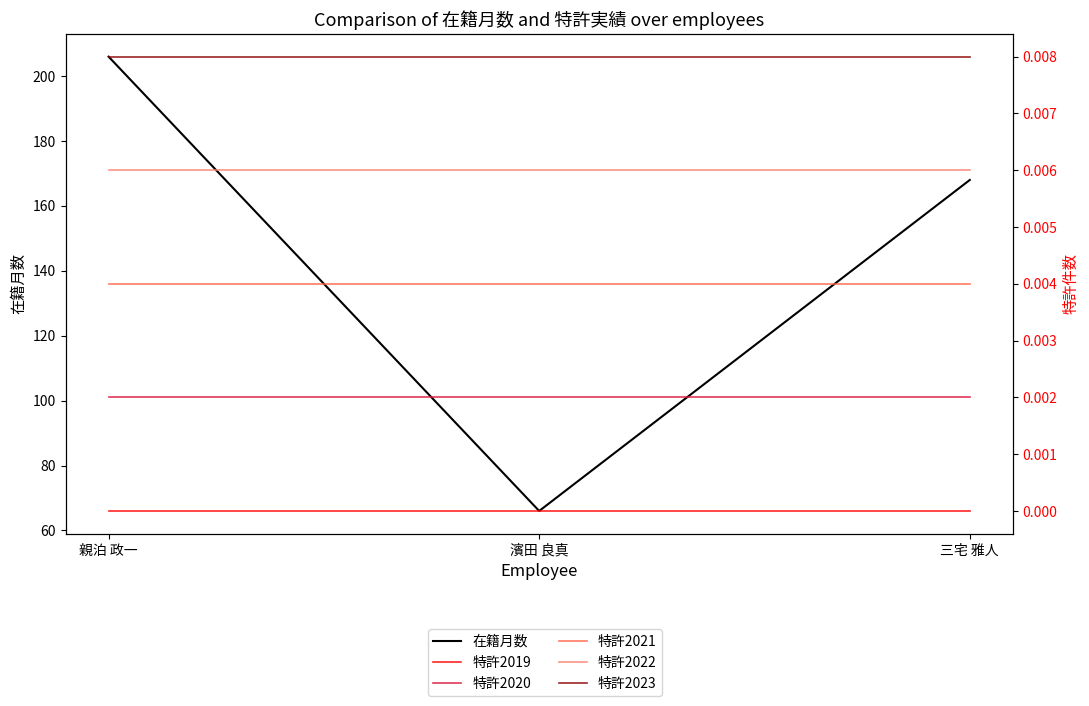

Between 親泊 政一 and 濱田 良真, which series saw the biggest shift?

在籍月数